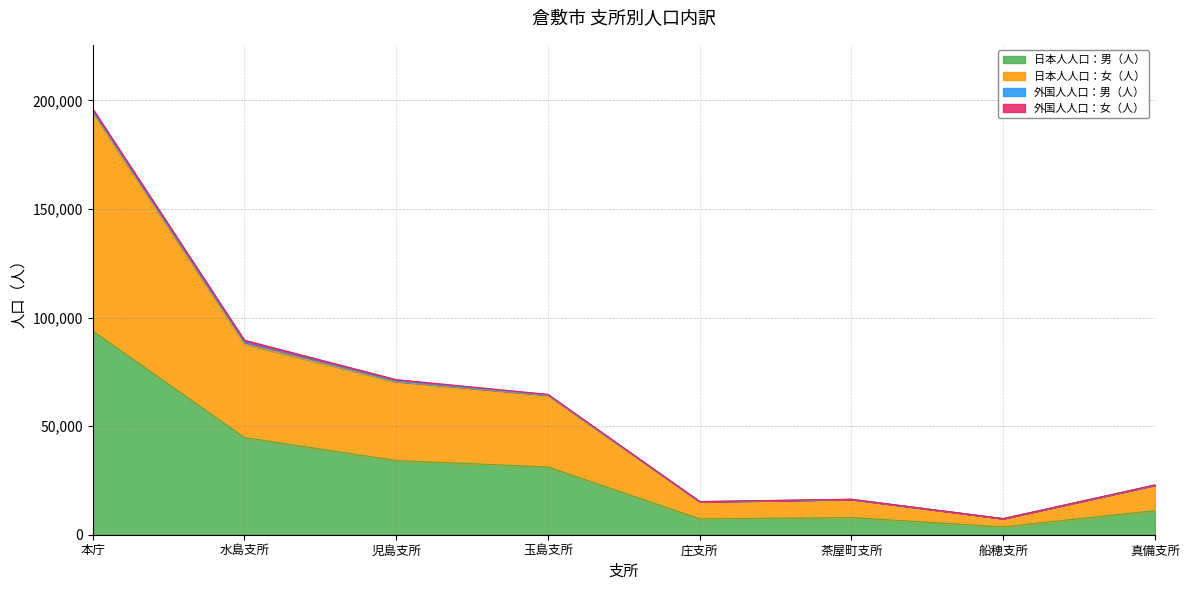

How many interior local valleys does the 日本人人口：女（人） series have?

2